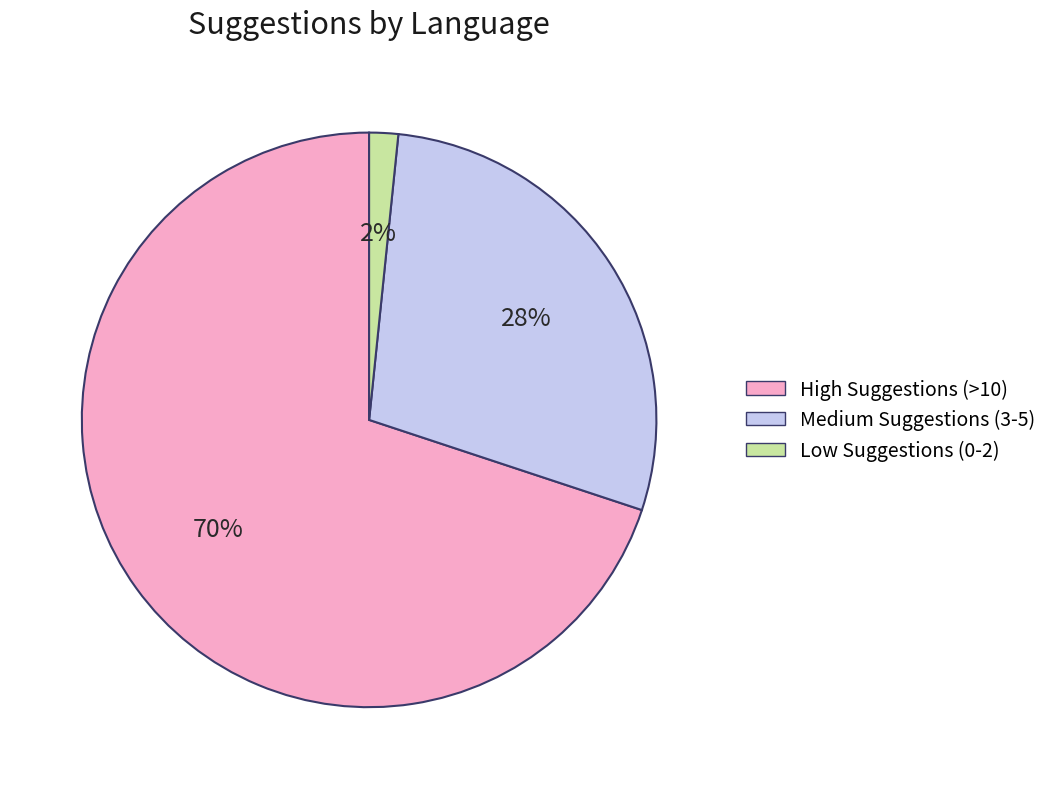

Does any single category account for the majority?

Yes